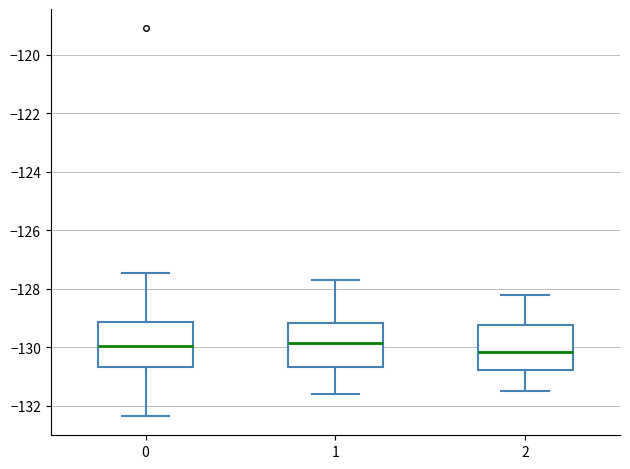

Where does the lower whisker of the box at x = 0 end on the y-axis? The values are not printed on the chart, so give them approximately, as read against the axis.

-132.4